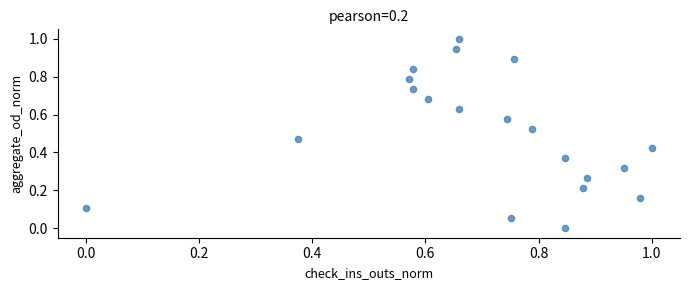

What is the range of Y values (max minus min)?

1.0